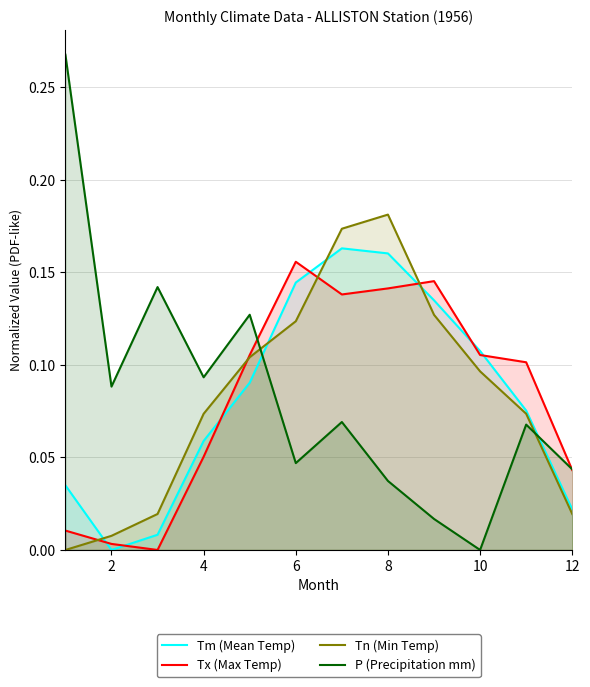

What are all the series names shown in the legend?

Tm (Mean Temp), Tx (Max Temp), Tn (Min Temp), P (Precipitation mm)